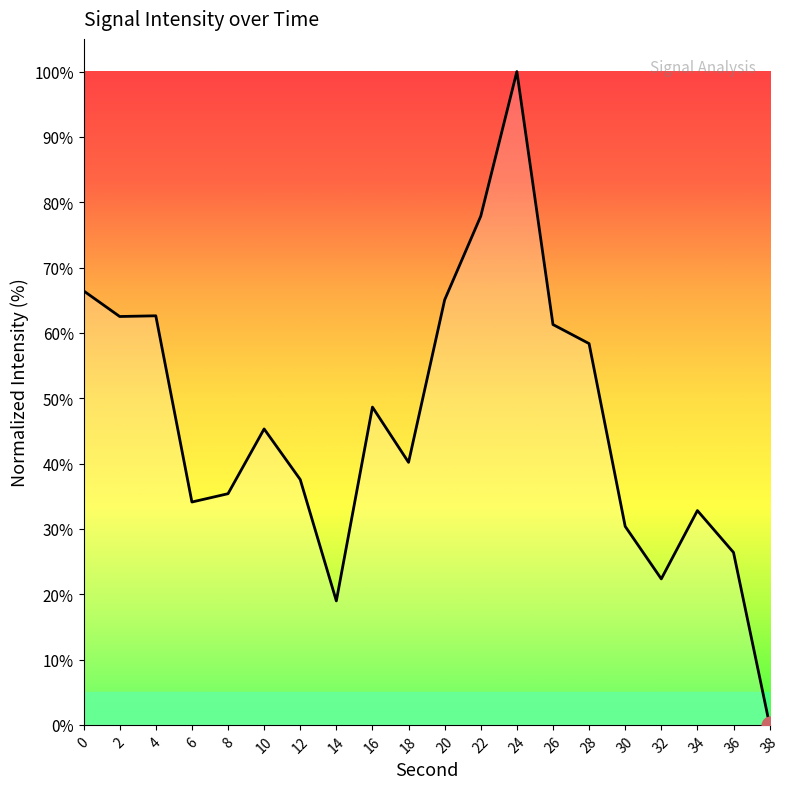

What is the sum of the values at 6 and 4?

96.7